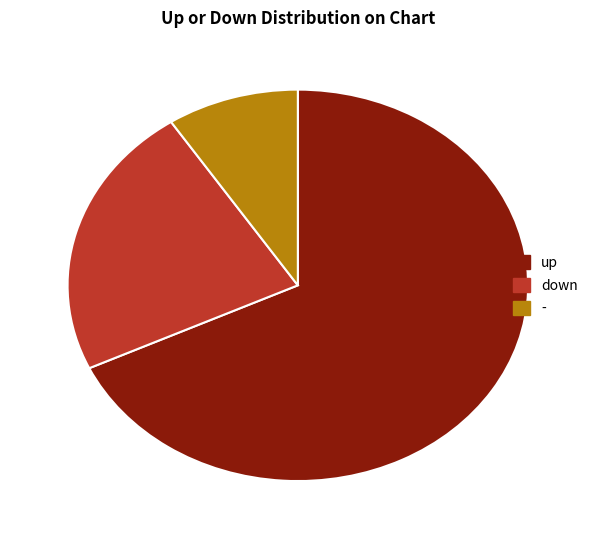

What is the ratio of the value at down to the value at up?

0.3